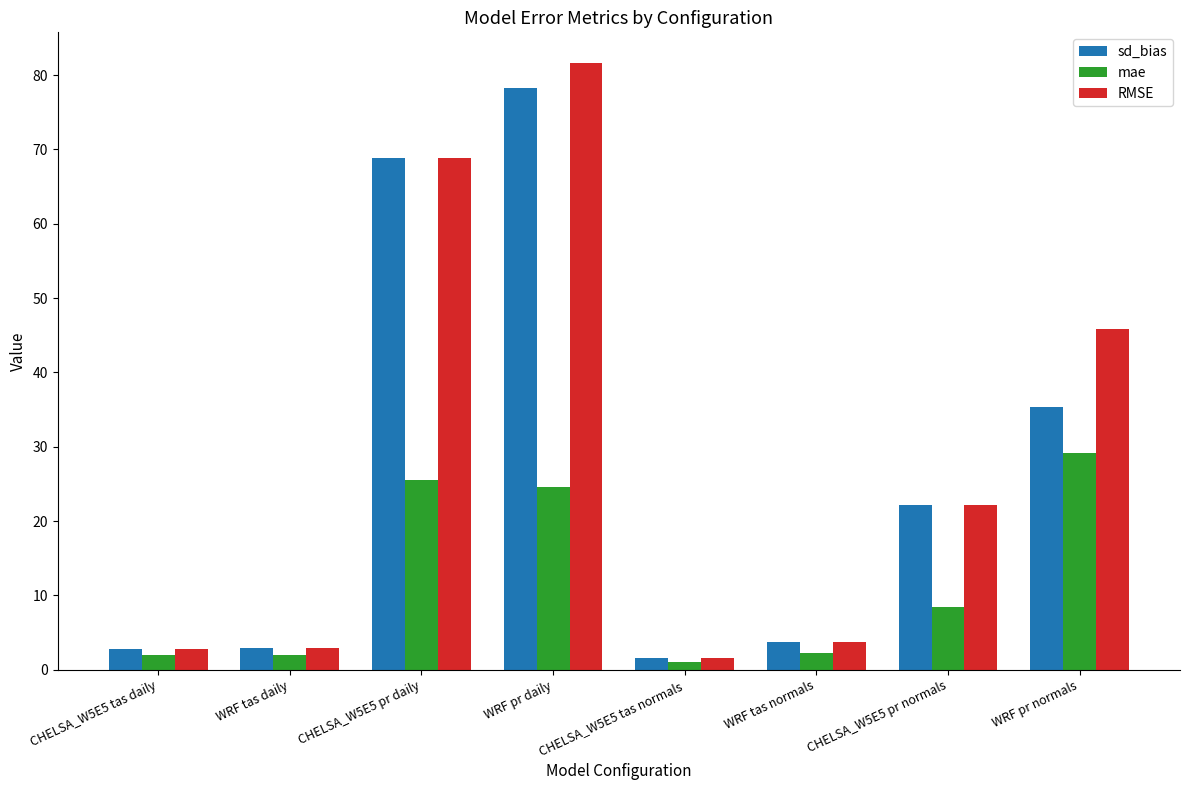

The mae series shows 29.1 at WRF pr normals. True or false?

True